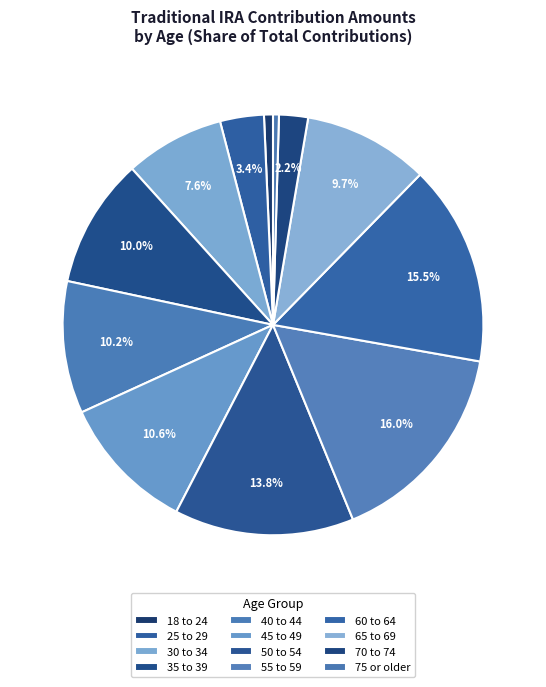

Count the number of slices in the pie.

12